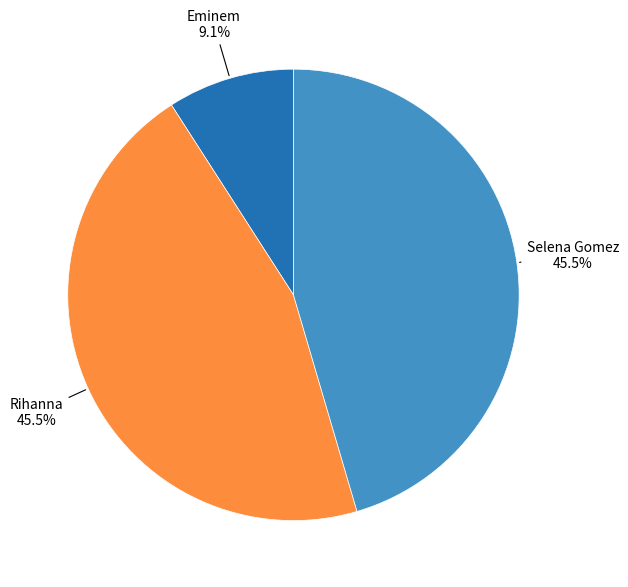

Is there a majority slice in this chart?

No